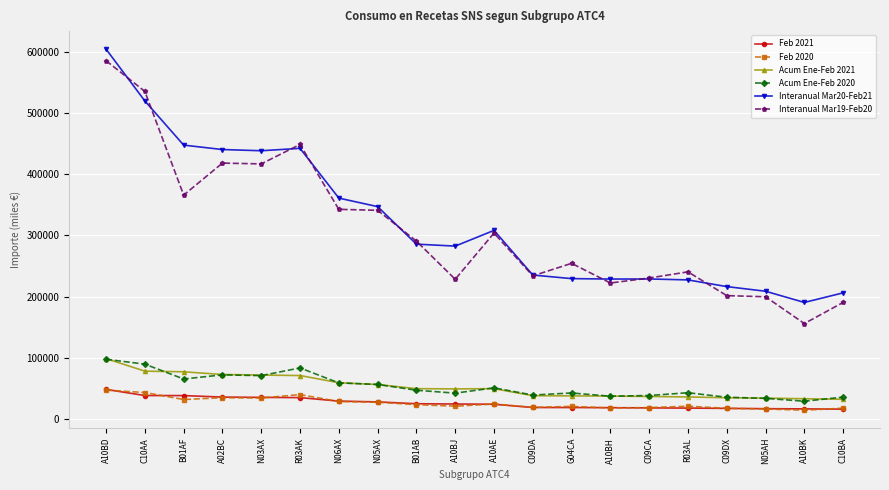

True or false: Acum Ene-Feb 2020 and Interanual Mar20-Feb21 intersect in this chart.

False